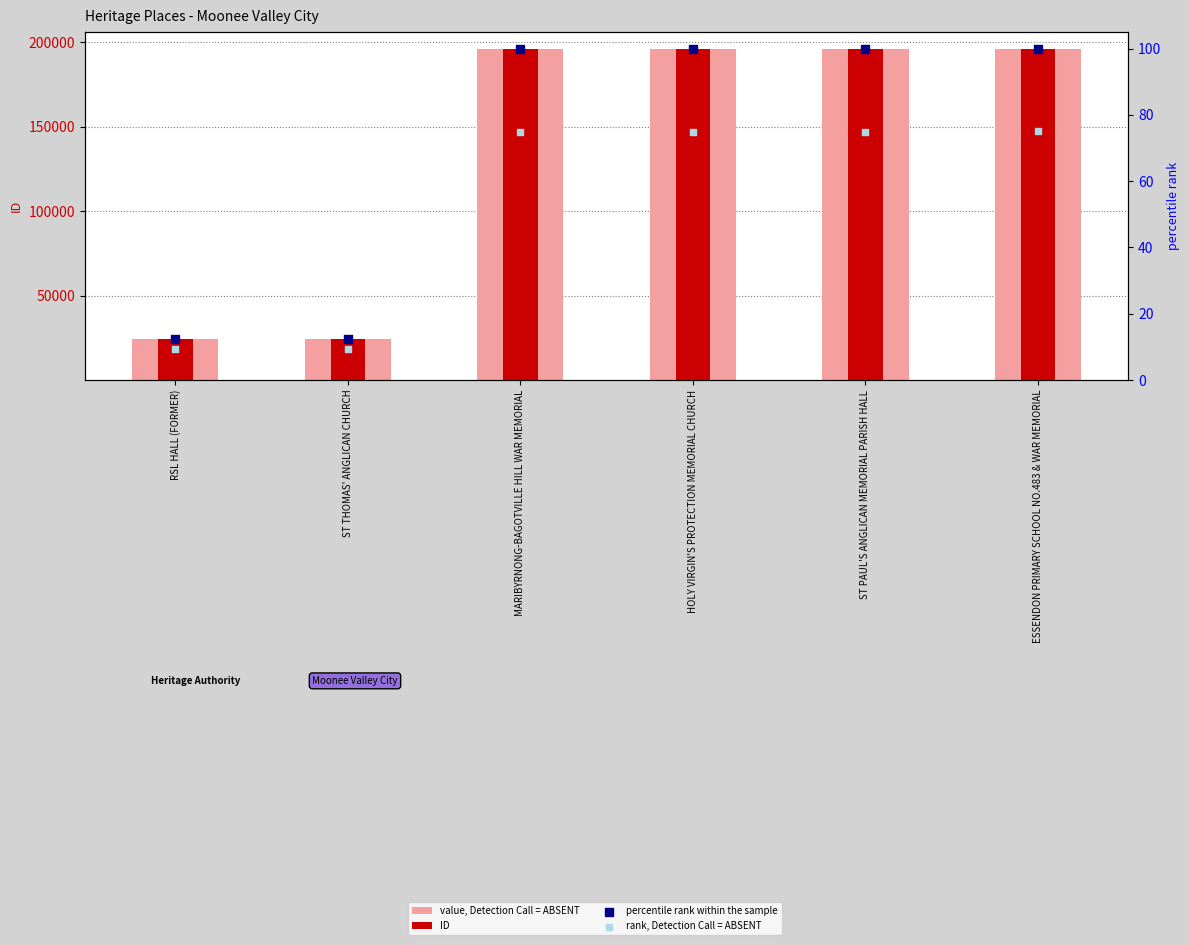

Which series has the largest total across all categories?

value, Detection Call = ABSENT